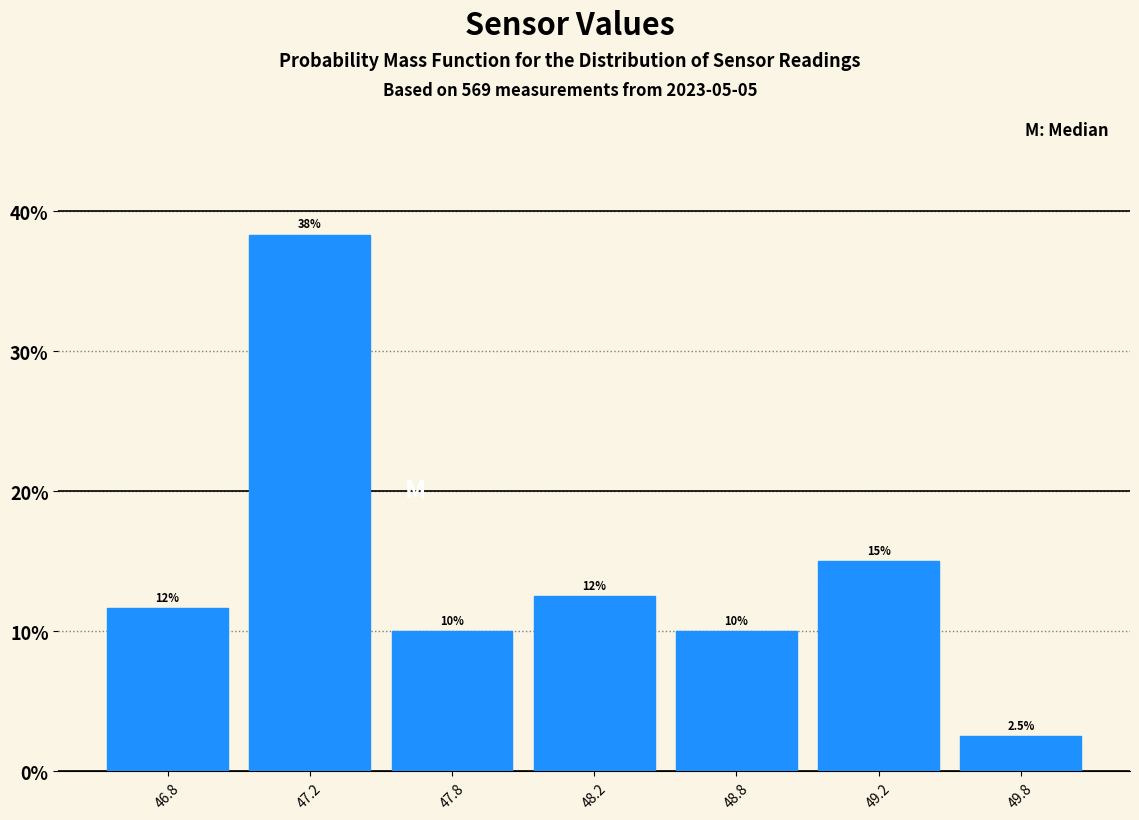

Reading left to right, what are all the values shown in this chart?

11.7	38.3	10.0	12.5	10.0	15.0	2.5